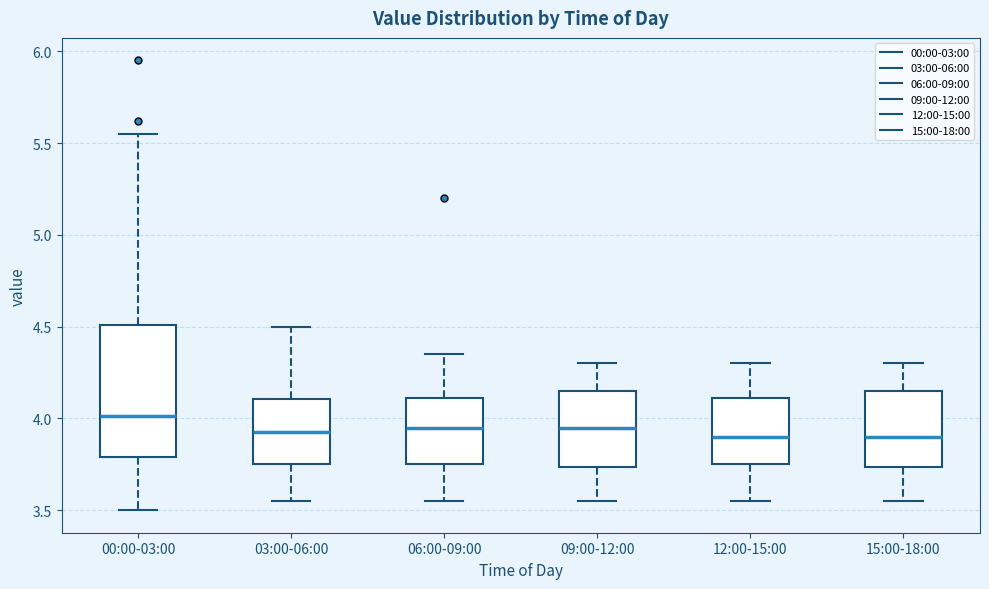

Which box's median line is the highest?

00:00-03:00